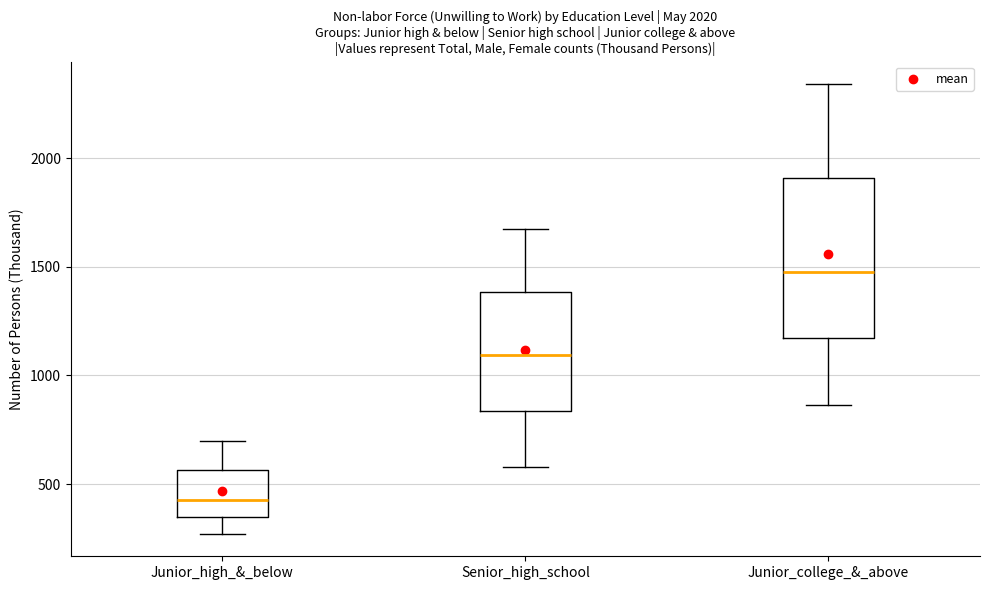

Where does the median line of the box for Junior_high_&_below sit on the y-axis? The values are not printed on the chart, so give them approximately, as read against the axis.

450